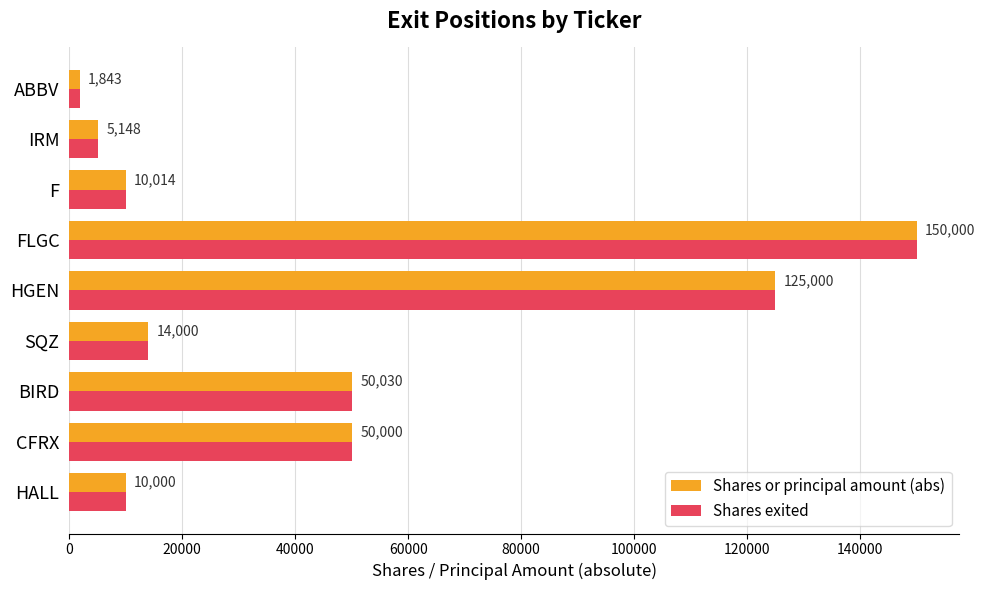

What is the lowest value of the Shares or principal amount (abs) series?

1843